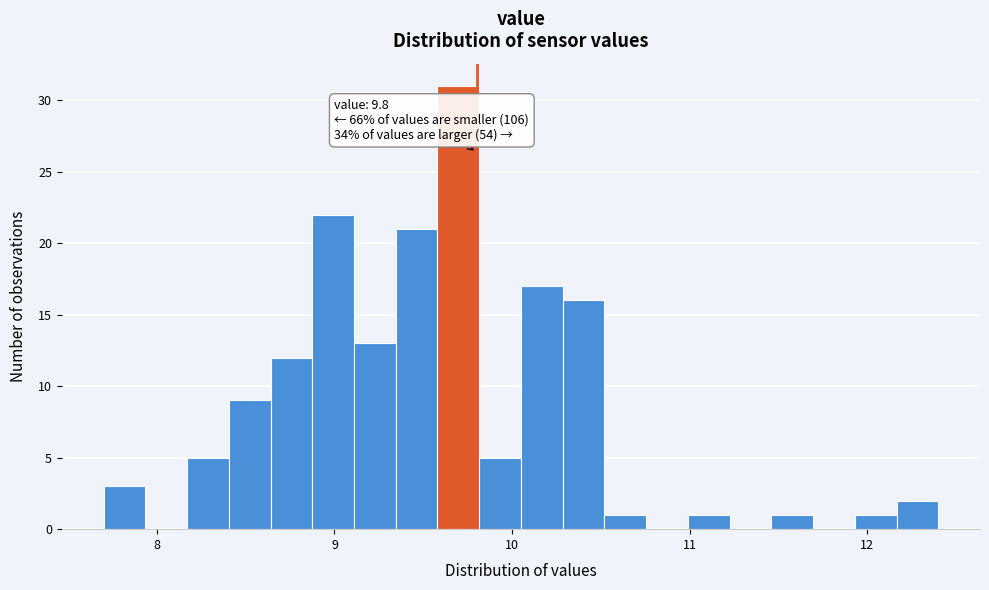

Read against the x-axis, roughly where is the centre of the tallest bar?

9.7